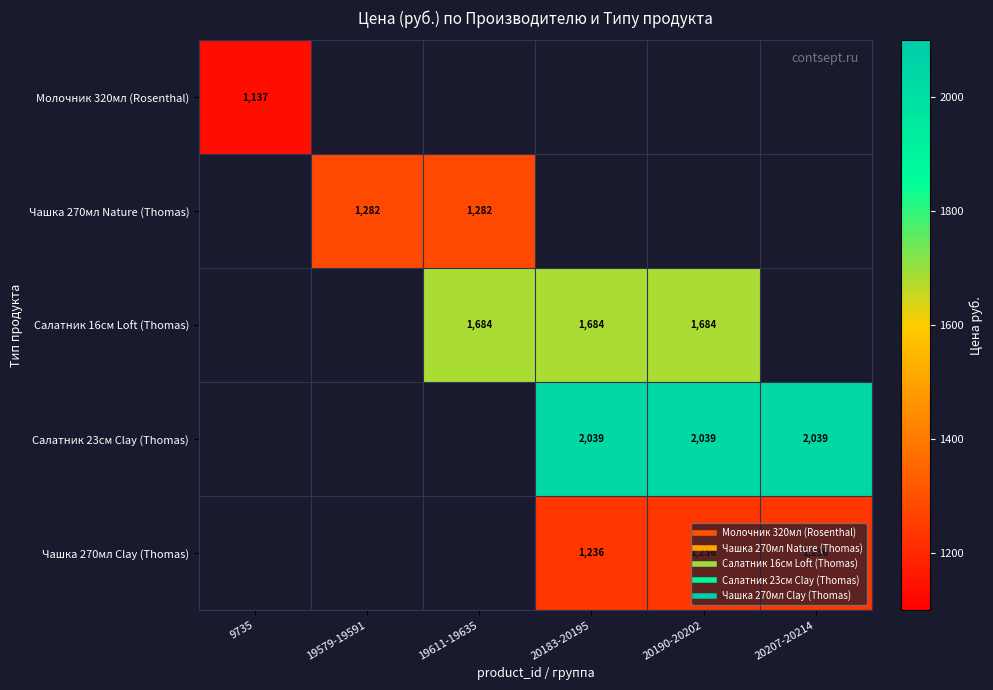

Which label corresponds to the largest value in the chart?

20183-20195